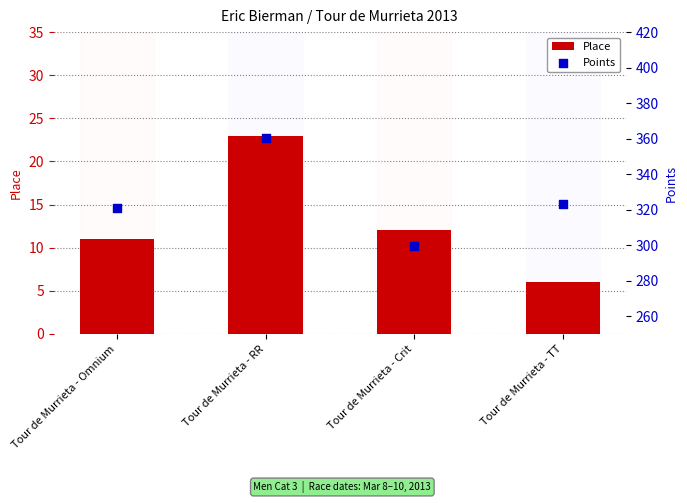

Which series has the largest total across all categories?

Points